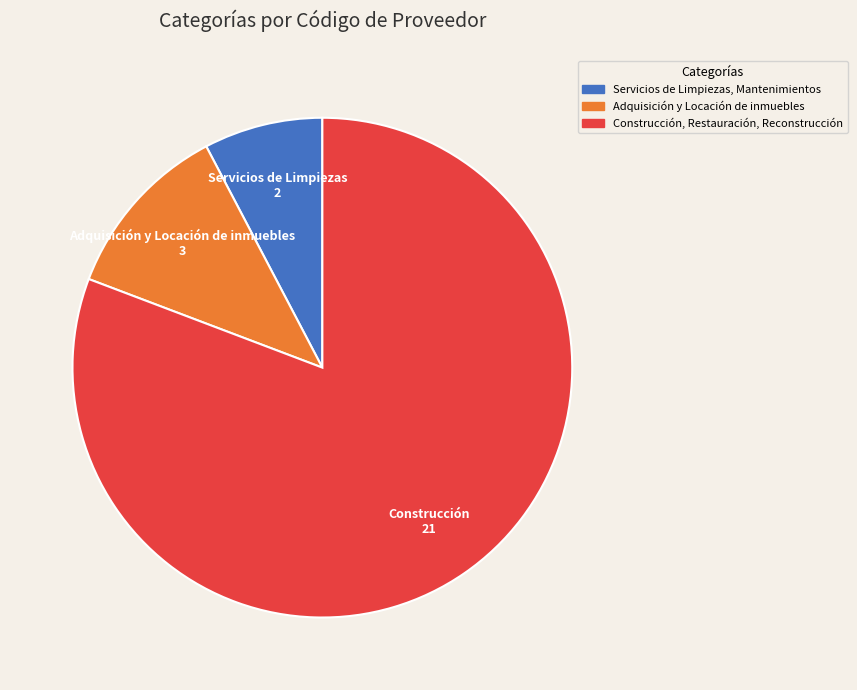

Count the number of slices in the pie.

3